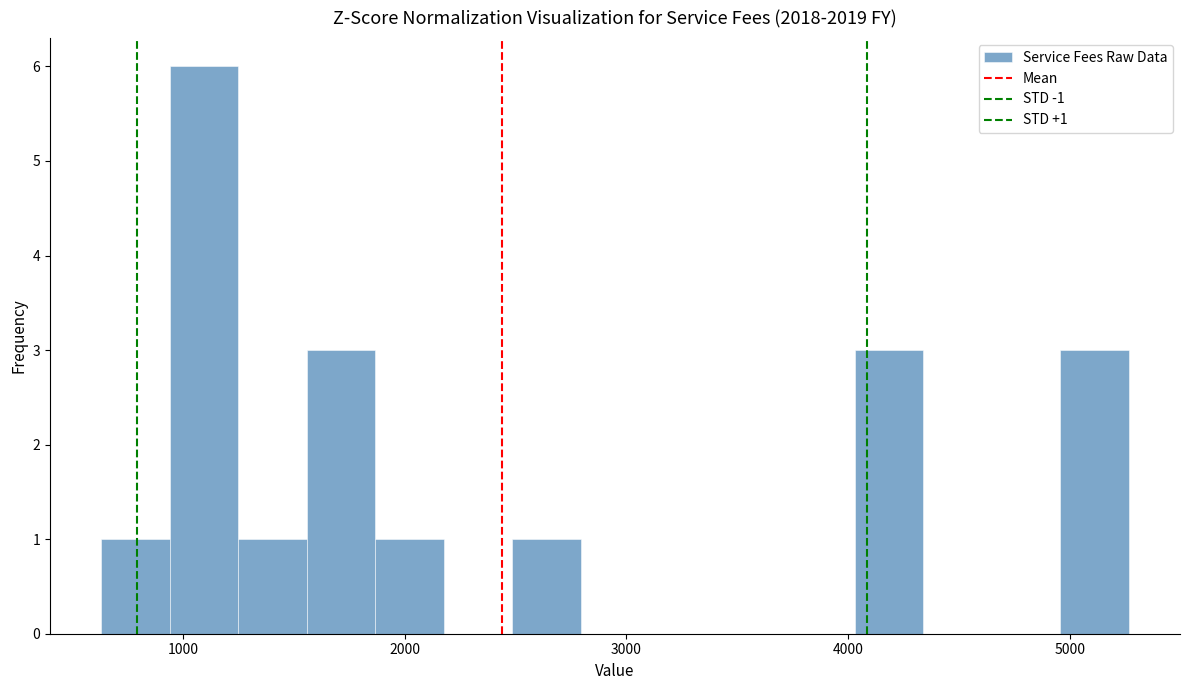

Around what value on the x-axis is the tallest bar? Give the approximate position of its centre, as read against the axis.

1100